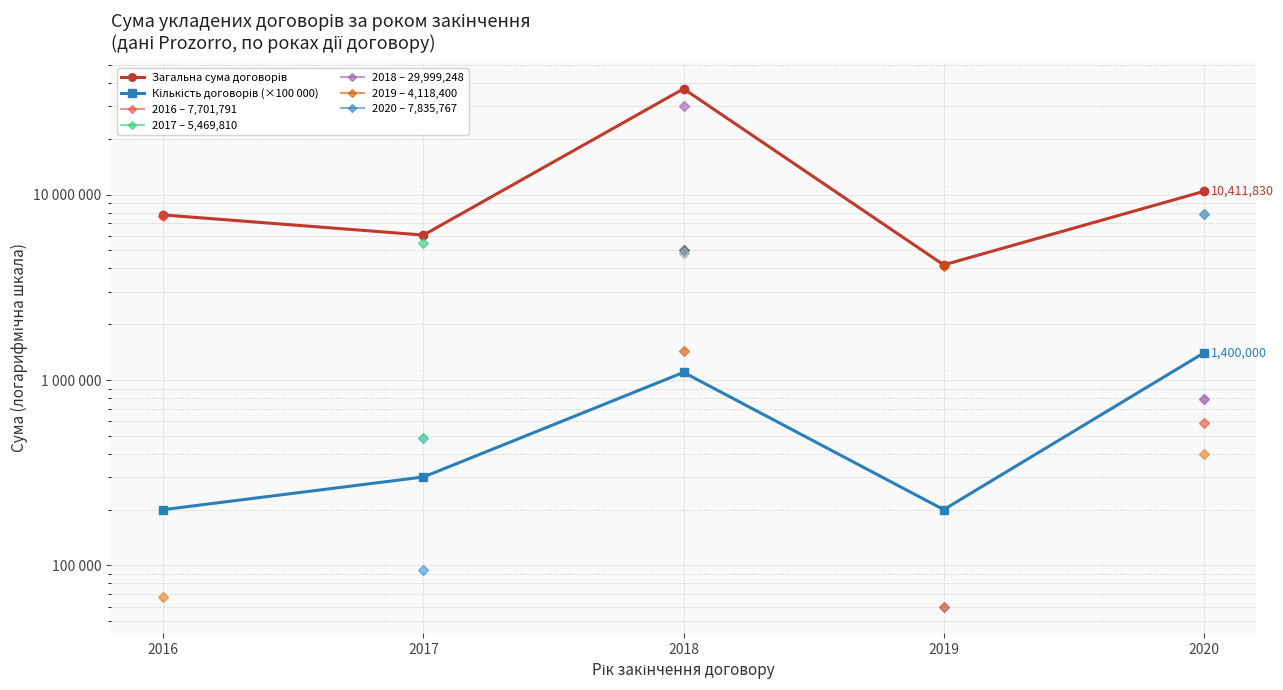

Reading right to left, extract all data points from this chart.

Загальна сума договорів: 10411830.9	4177084.2	37211291.1	6051668.1	7769507.0
Кількість договорів (×100 000): 1400000.0	200000.0	1100000.0	300000.0	200000.0